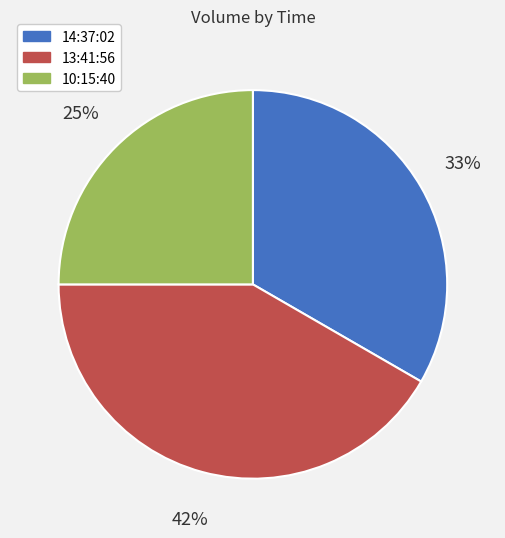

Is the sum of 13:41:56 and 14:37:02 greater than half?

Yes